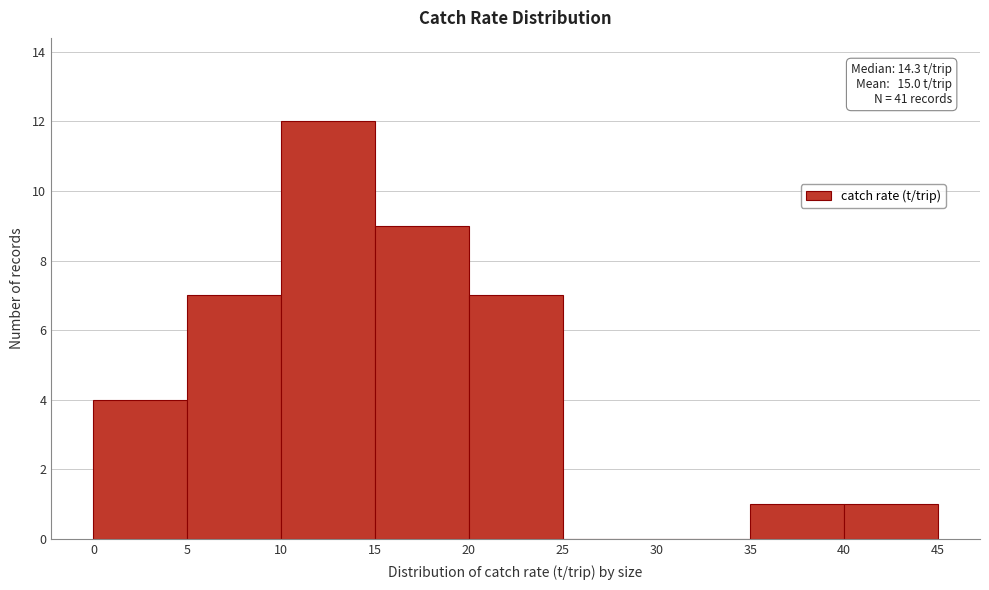

Over which range of the x-axis is the bar tallest?

10 to 15